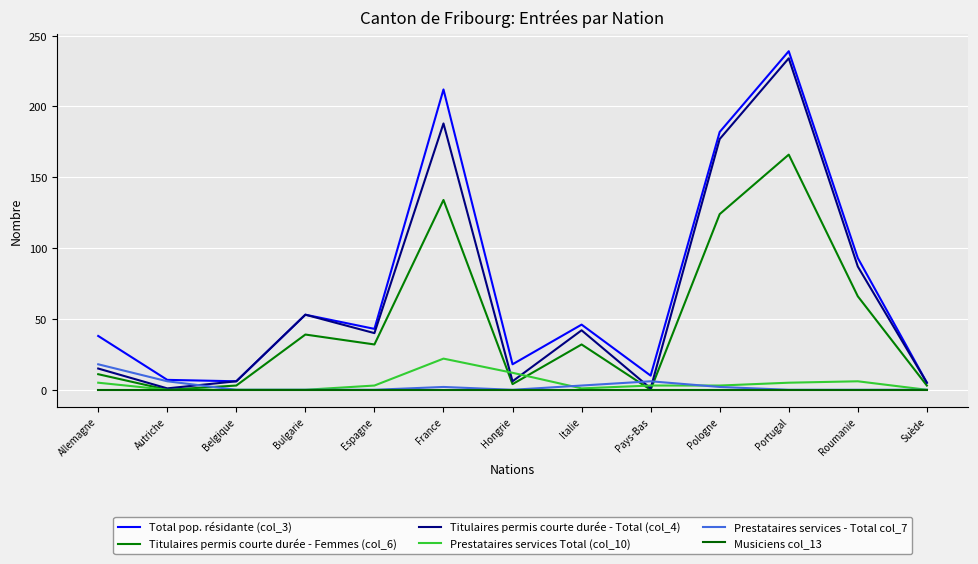

How many lines are shown in the chart?

6